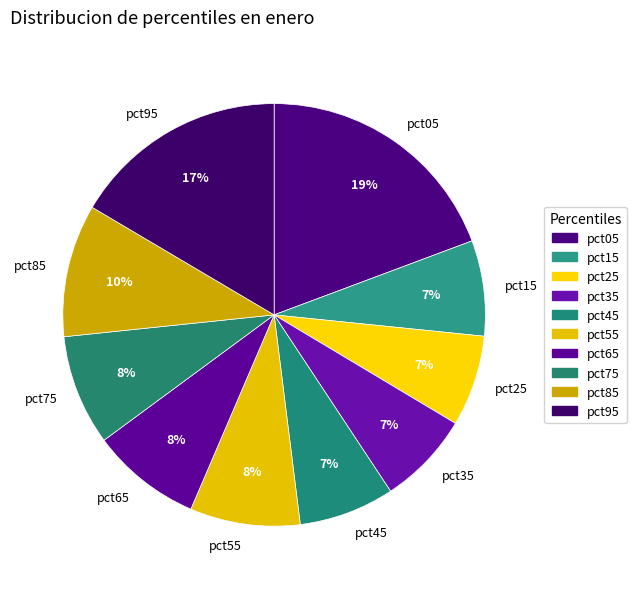

How many segments does this pie chart have?

10